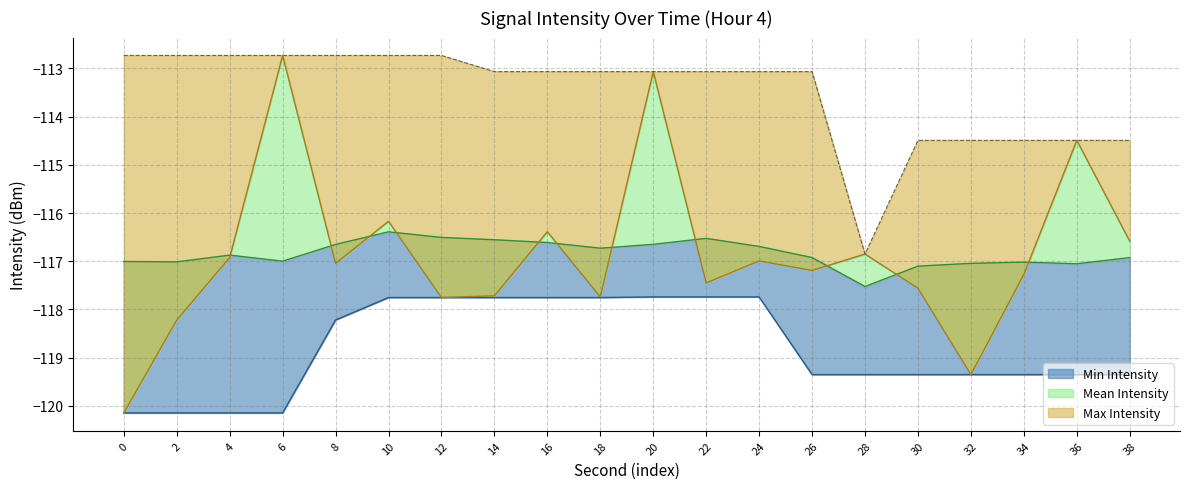

How many lines are shown in the chart?

3